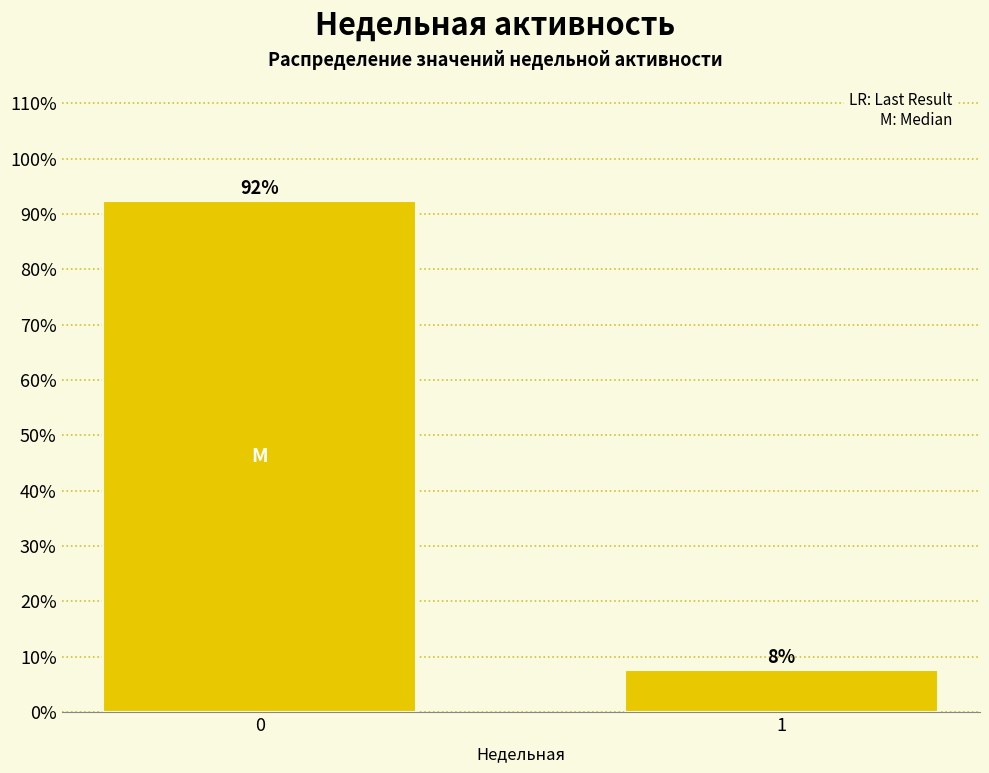

What is the smallest value displayed?

7.6